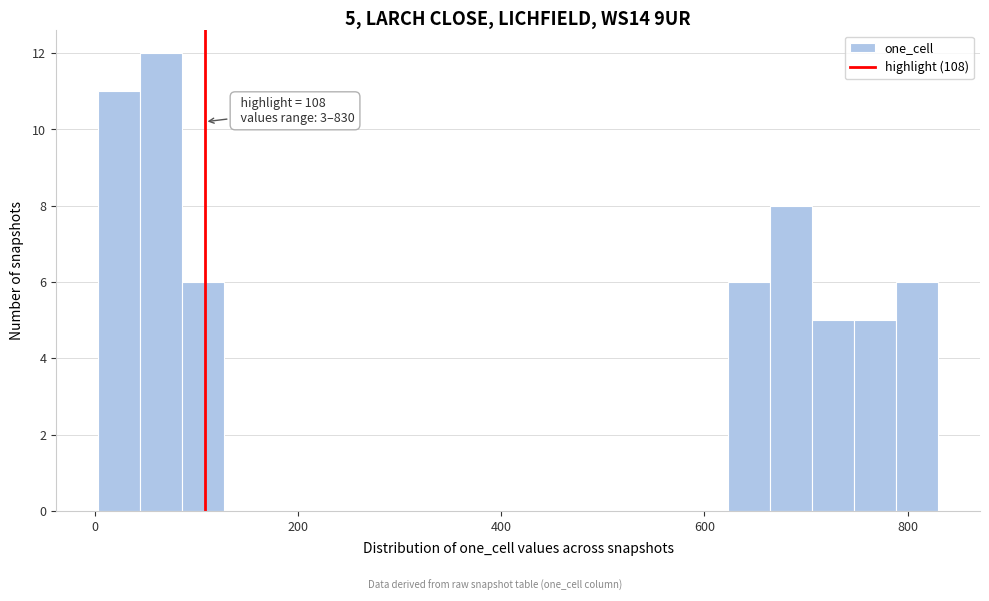

Around what value on the x-axis is the tallest bar? Give the approximate position of its centre, as read against the axis.

60